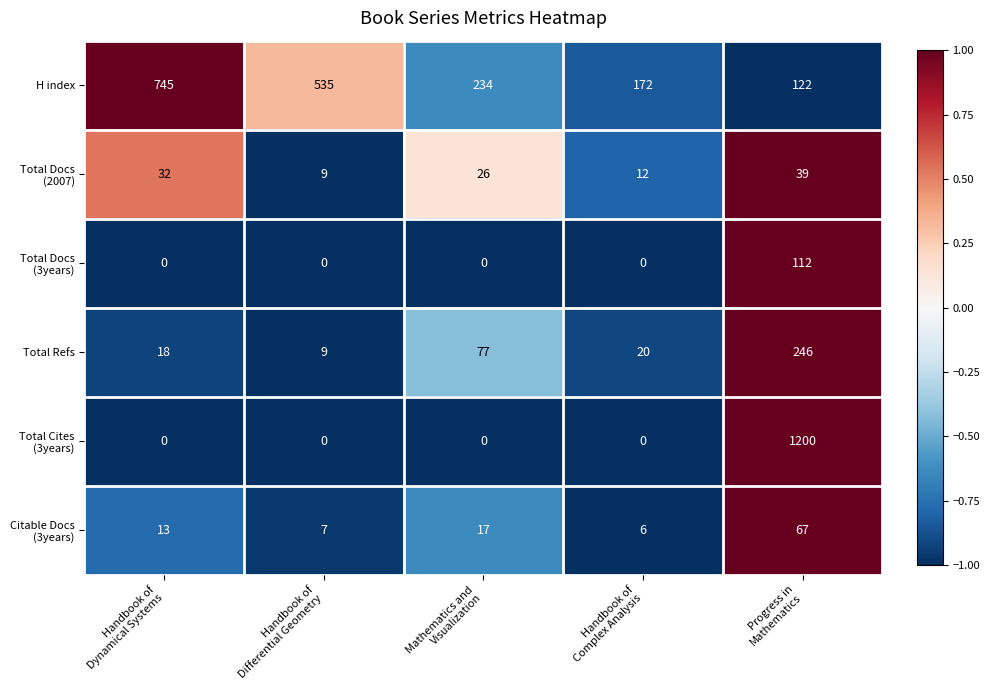

What is the minimum value shown in the chart?

0